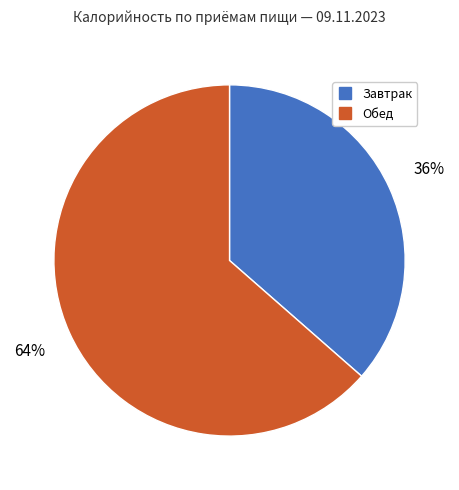

Is the sum of Обед and Завтрак greater than half?

Yes